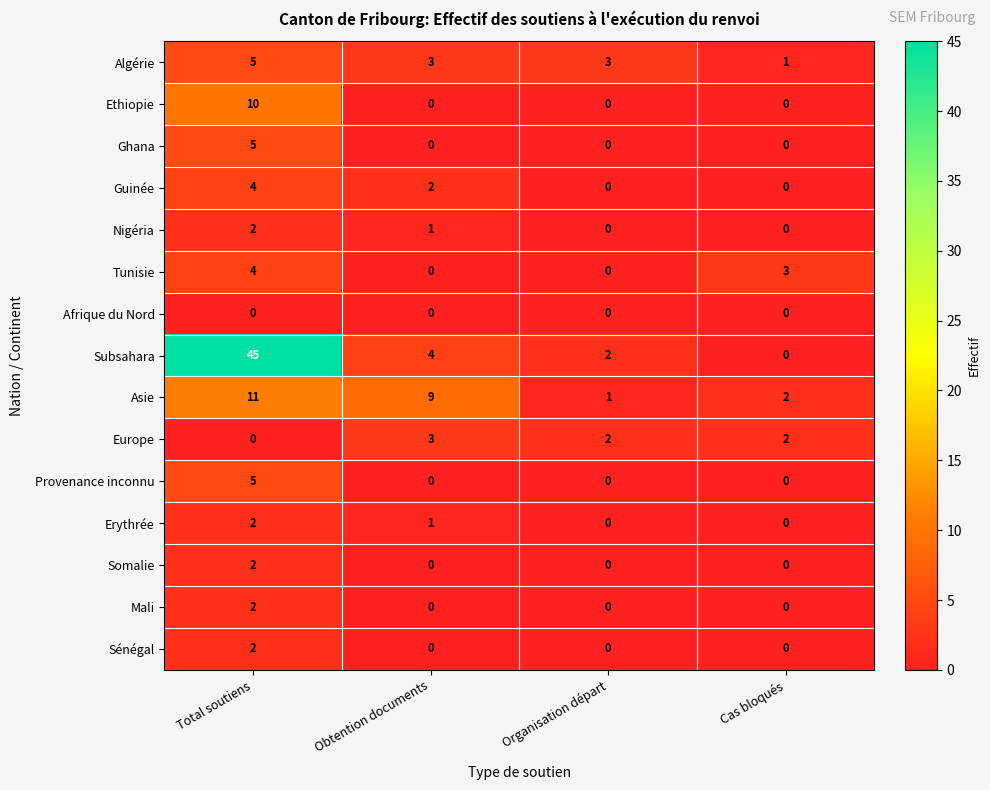

Which category has the highest value across all series?

Total soutiens